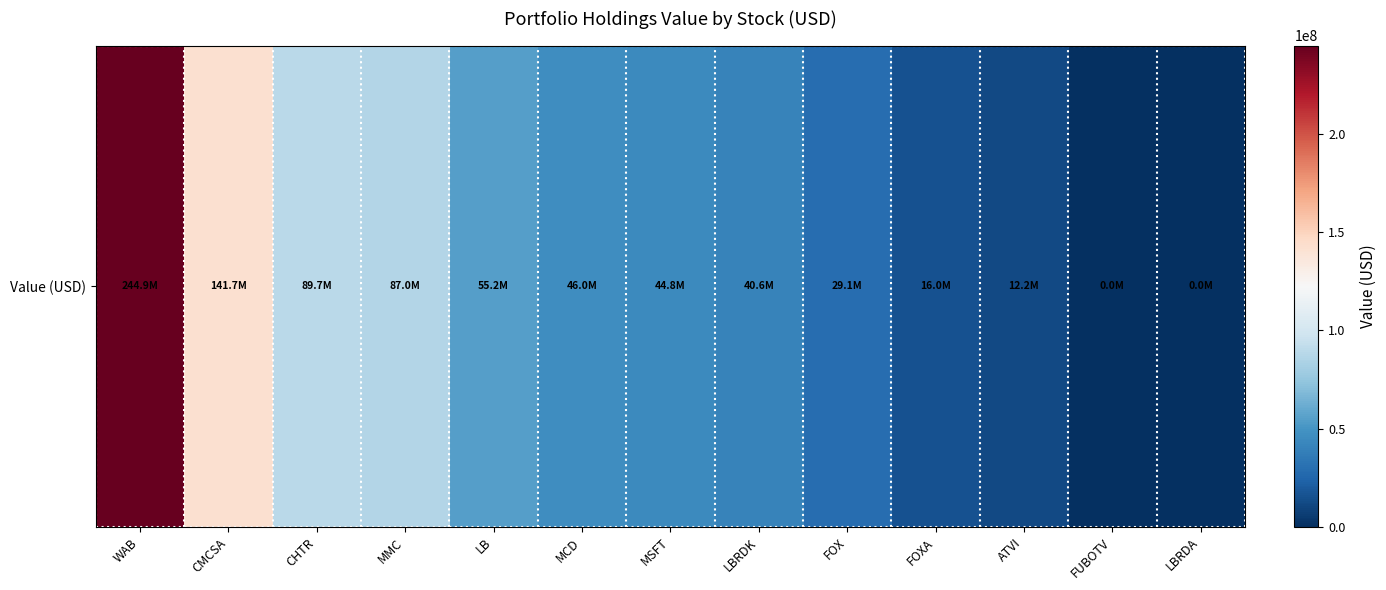

How many values exceed 44776000?

6